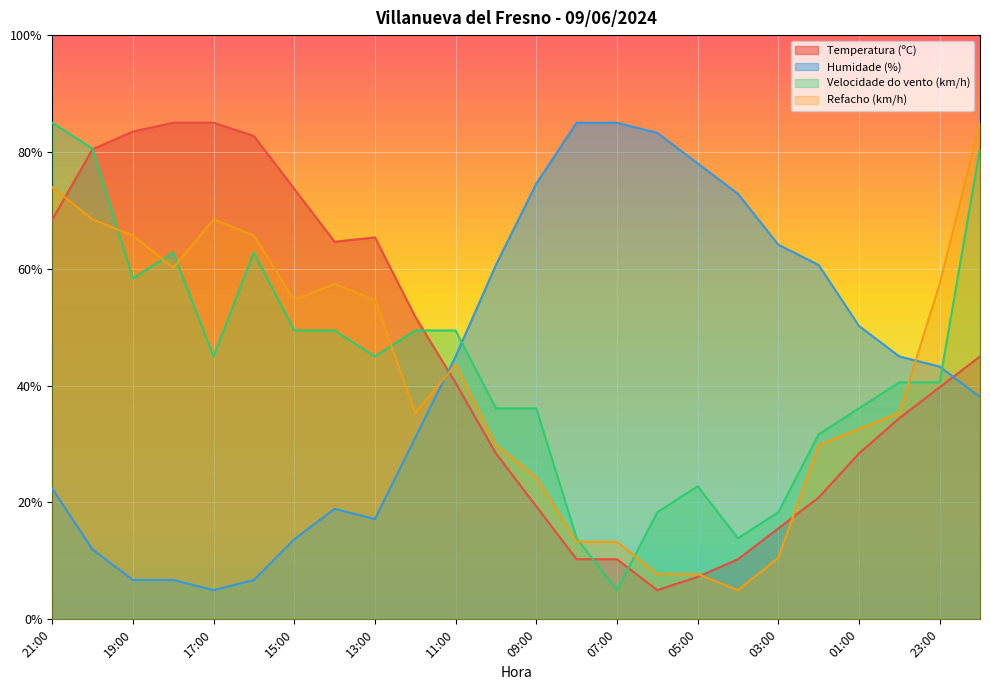

What is the highest value of the Velocidade do vento (km/h) series?

85.0